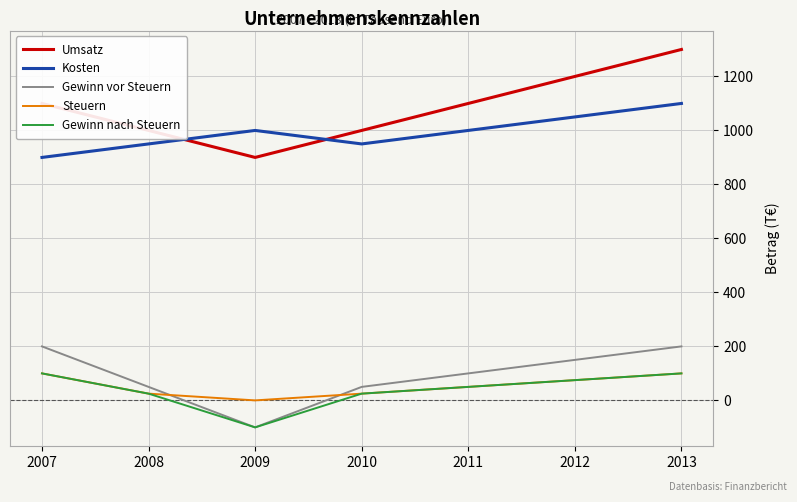

Does the chart display data point markers on the line(s)?

No